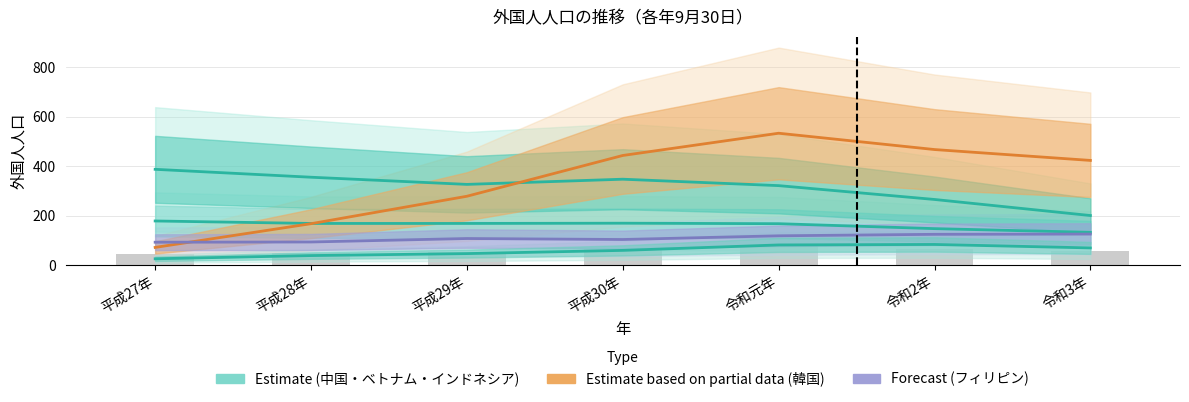

What are all the series names shown in the legend?

韓国 (Estimate based on partial data), 中国 (Estimate), ベトナム (Estimate), フィリピン (Forecast), インドネシア (Estimate)